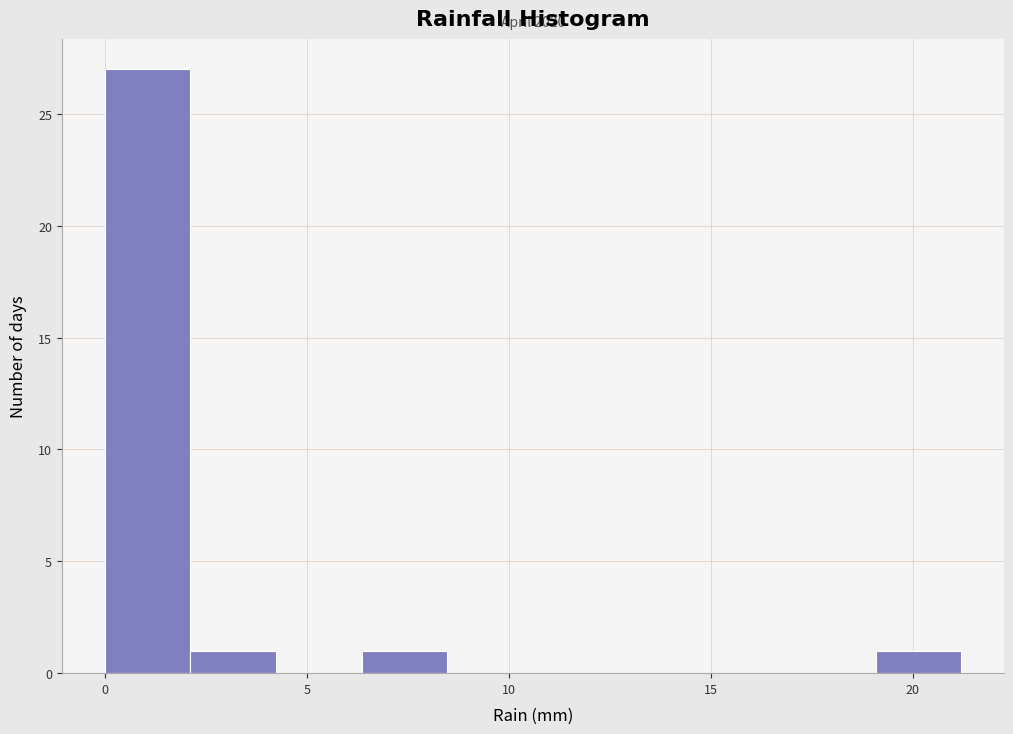

Which range on the x-axis has the tallest bar?

0.0 to 2.0